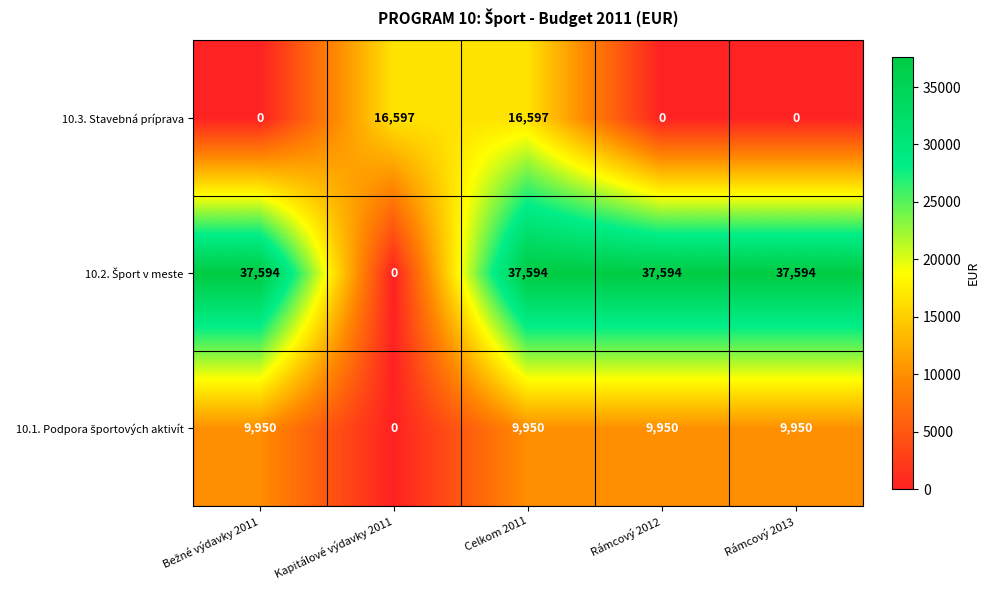

How many 10.3. Stavebná príprava values are between 0 and 16597?

5